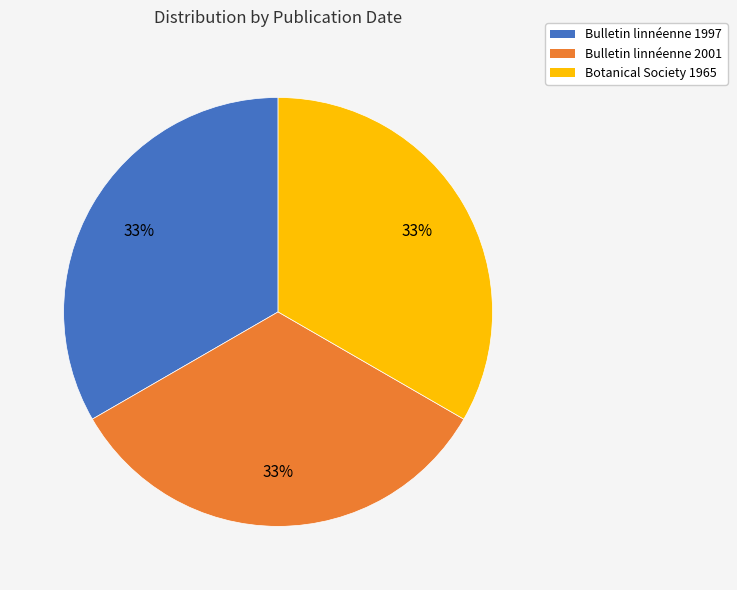

The Bulletin linnéenne 1997 slice represents 33% of the pie. True or false?

True